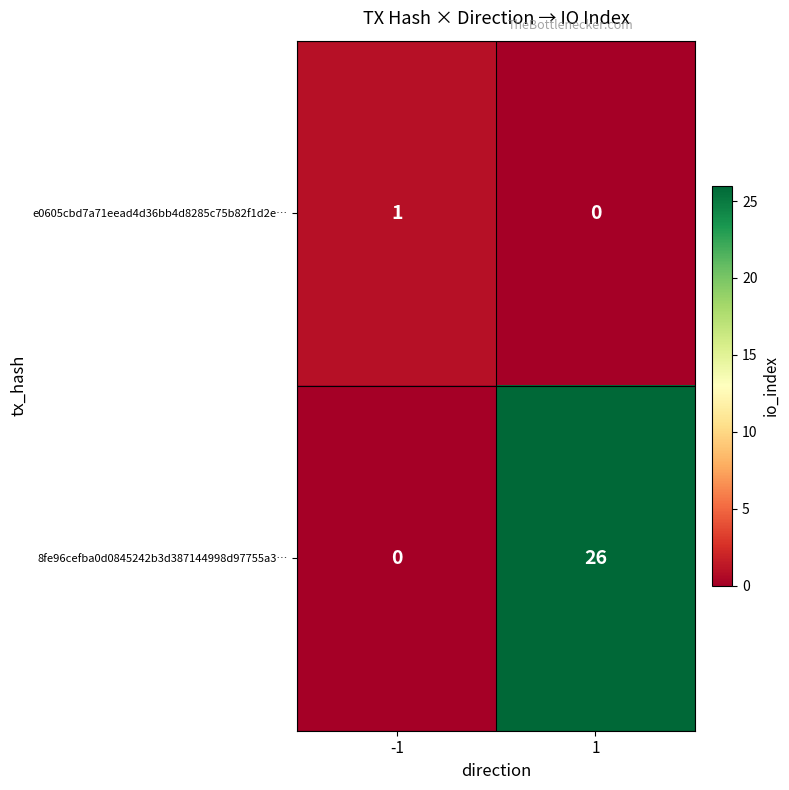

Reading left to right, extract all data points from this chart.

e0605cbd7a71eead4d36bb4d8285c75b82f1d2e…: 1	0
8fe96cefba0d0845242b3d387144998d97755a3…: 0	26